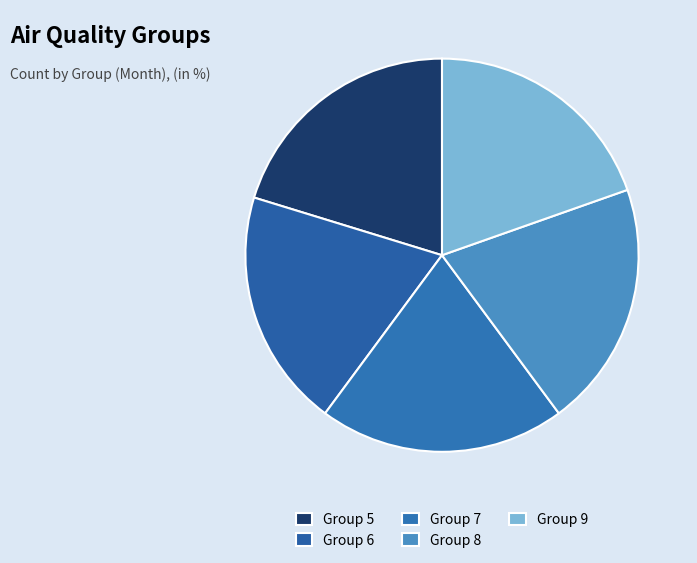

How many segments does this pie chart have?

5